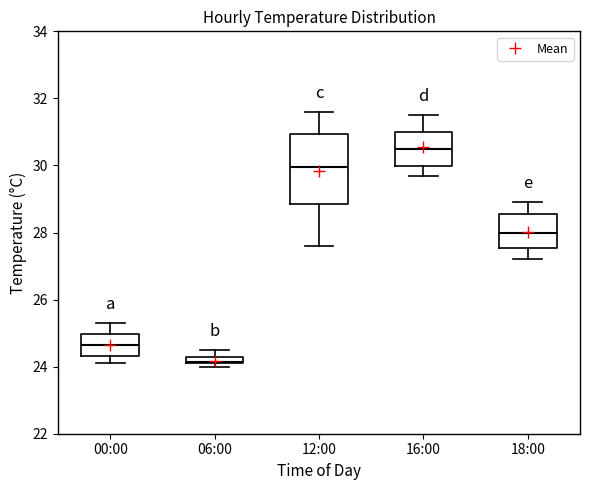

Comparing the boxes themselves (not the whiskers), which one is the tallest?

12:00